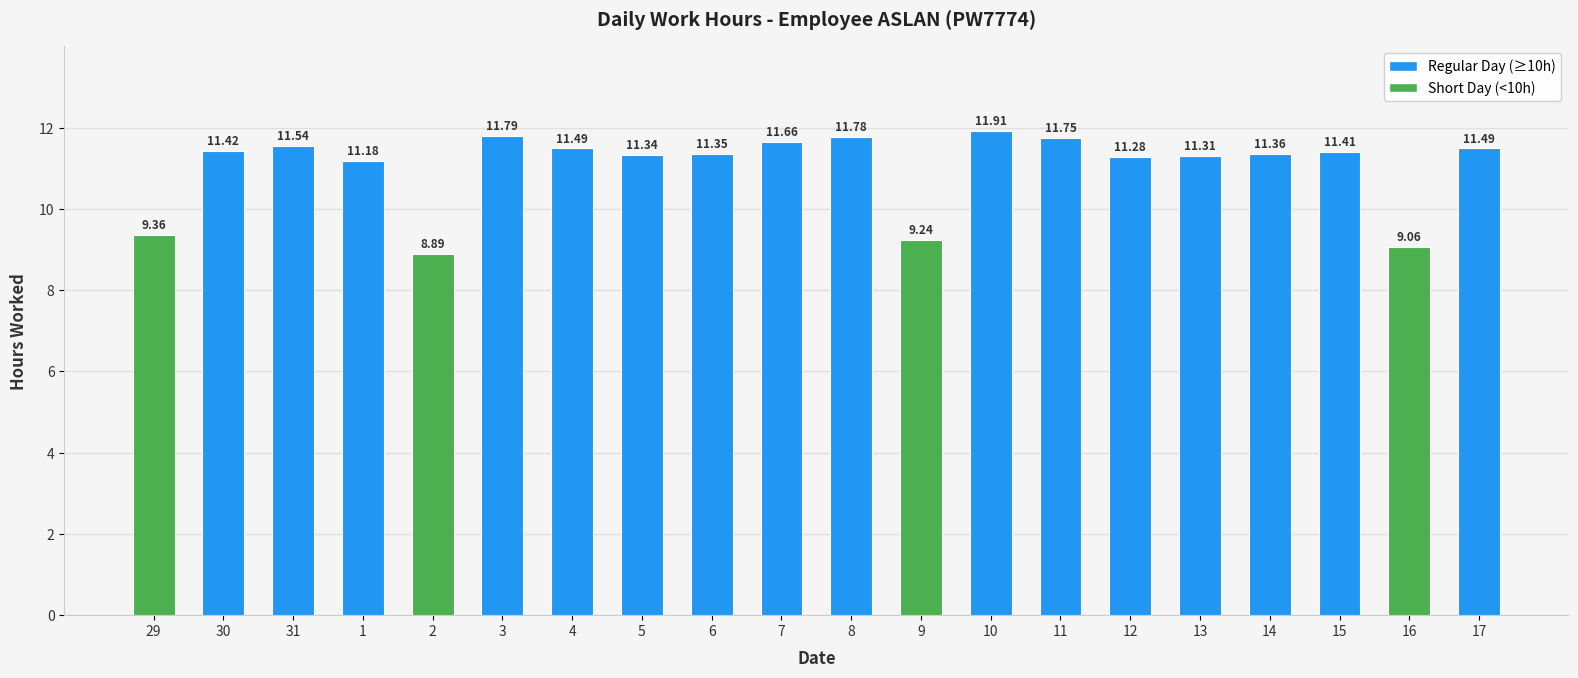

What is the value of the 14th bar from the left?

11.8